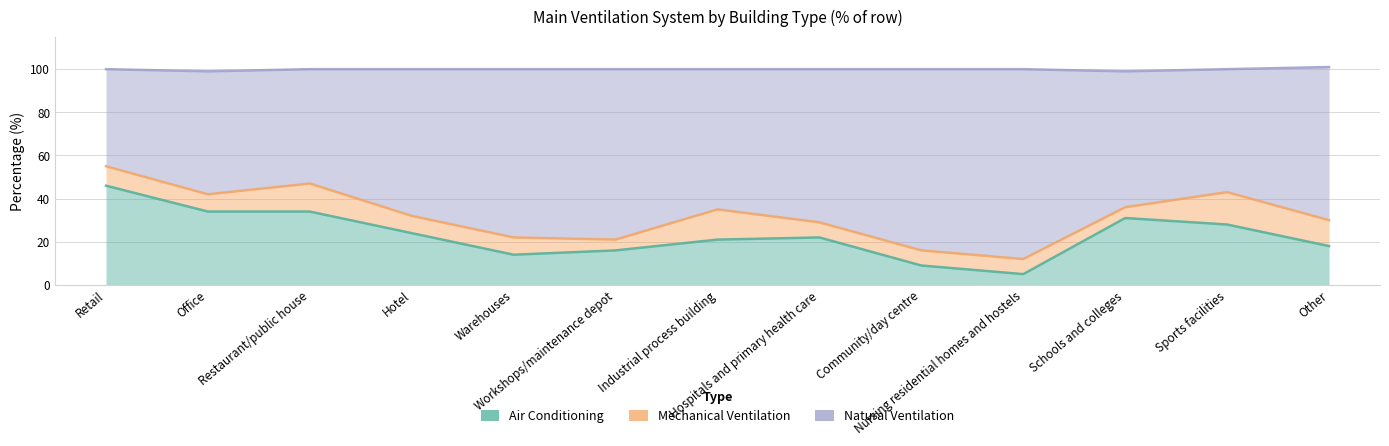

At which category does Air Conditioning reach its first local valley?

Warehouses